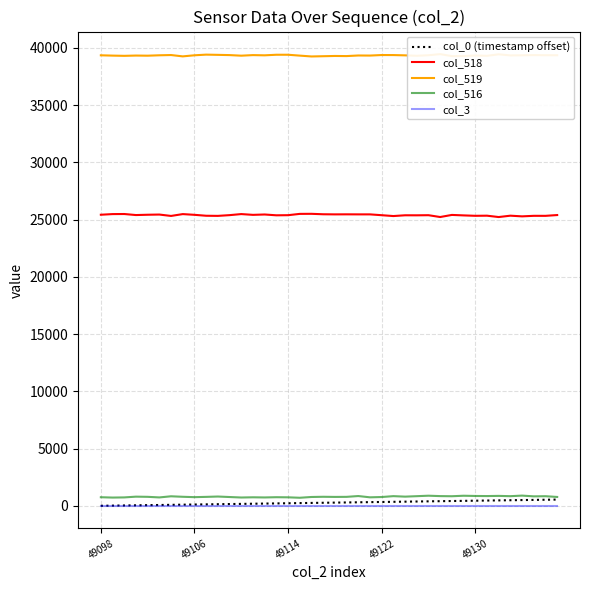

True or false: col_518 and col_3 intersect in this chart.

False